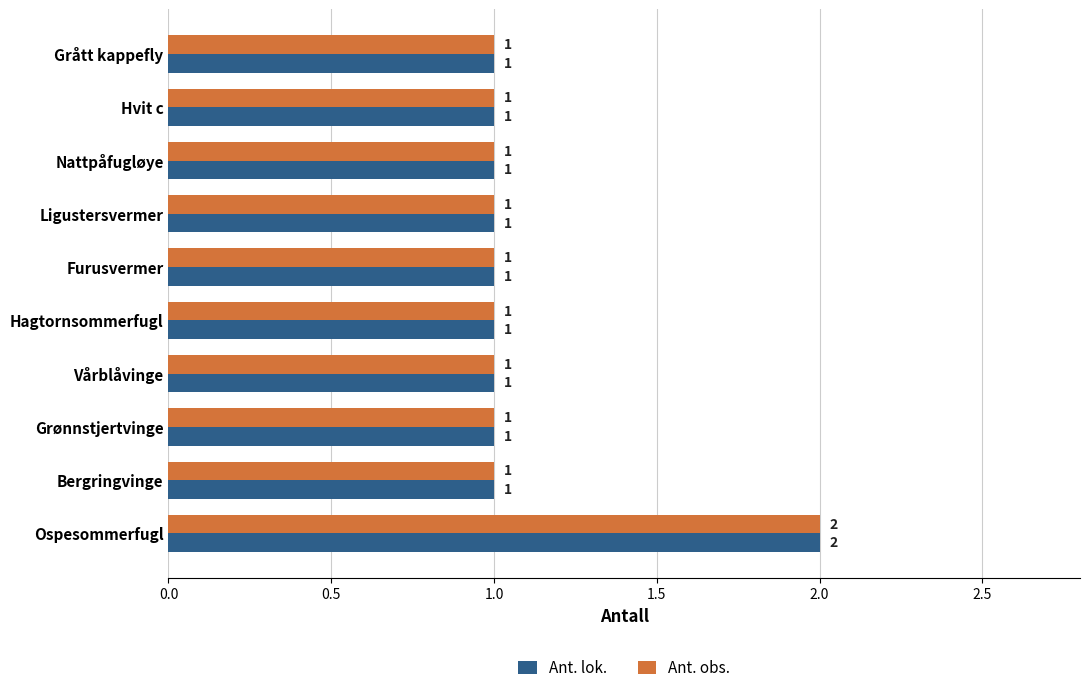

At which category is the sum across all series the highest?

Ospesommerfugl